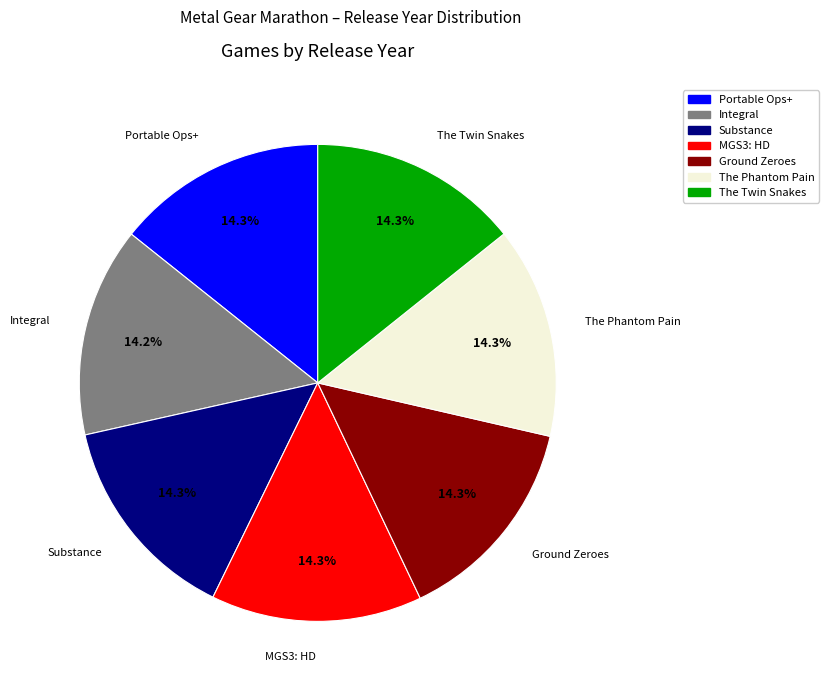

Is there any slice that represents more than half of the pie?

No